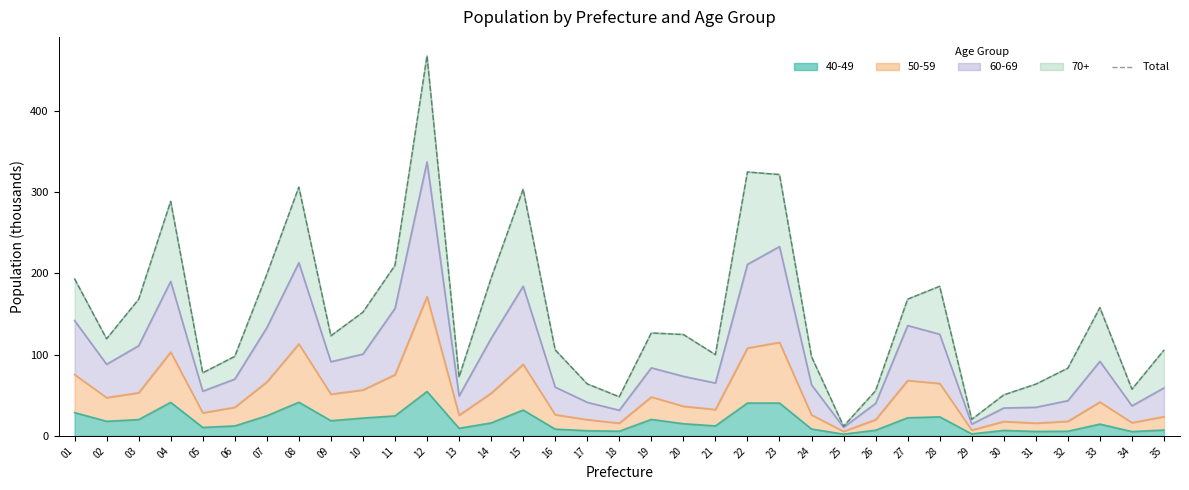

What is the difference between the second highest and second lowest values?

304.2